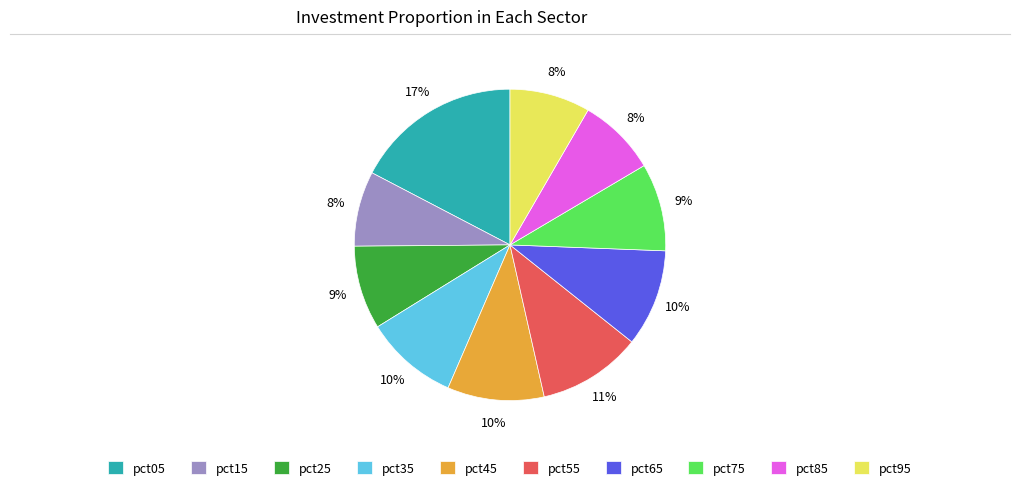

Is the sum of pct25 and pct65 greater than half?

No